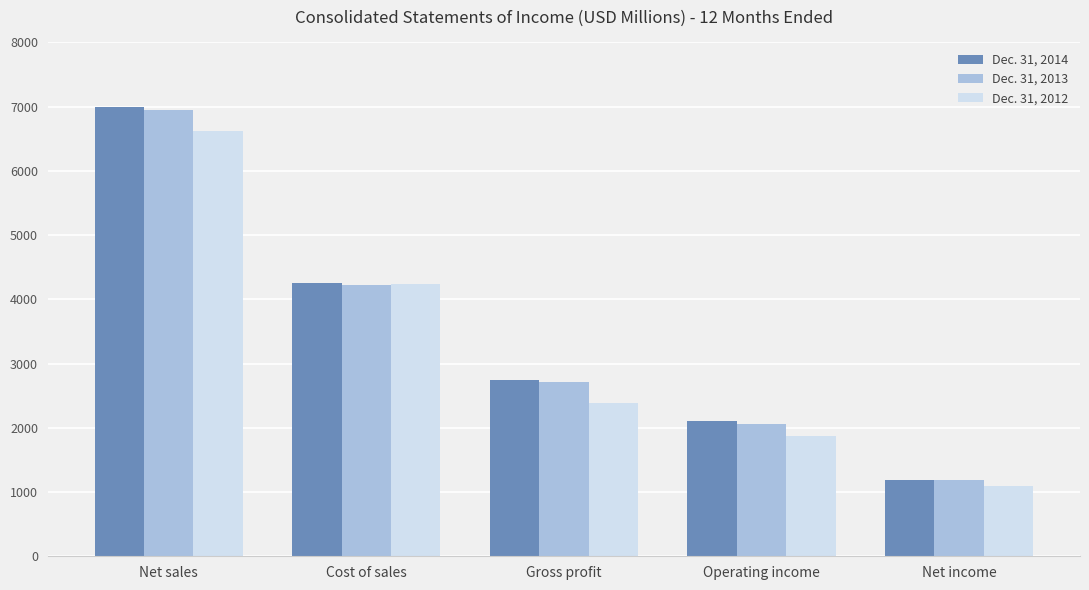

What is the value of the Dec. 31, 2012 bar at the 4th from the left?

1878